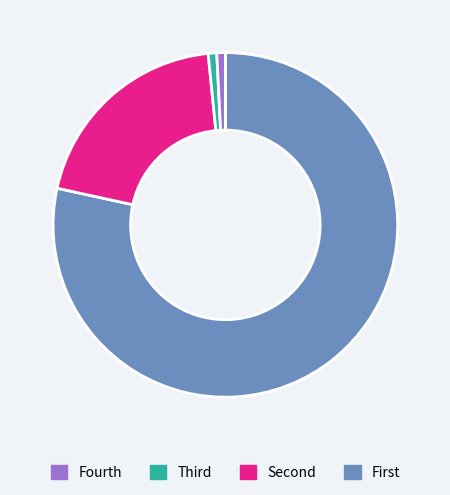

Is there a majority slice in this chart?

Yes